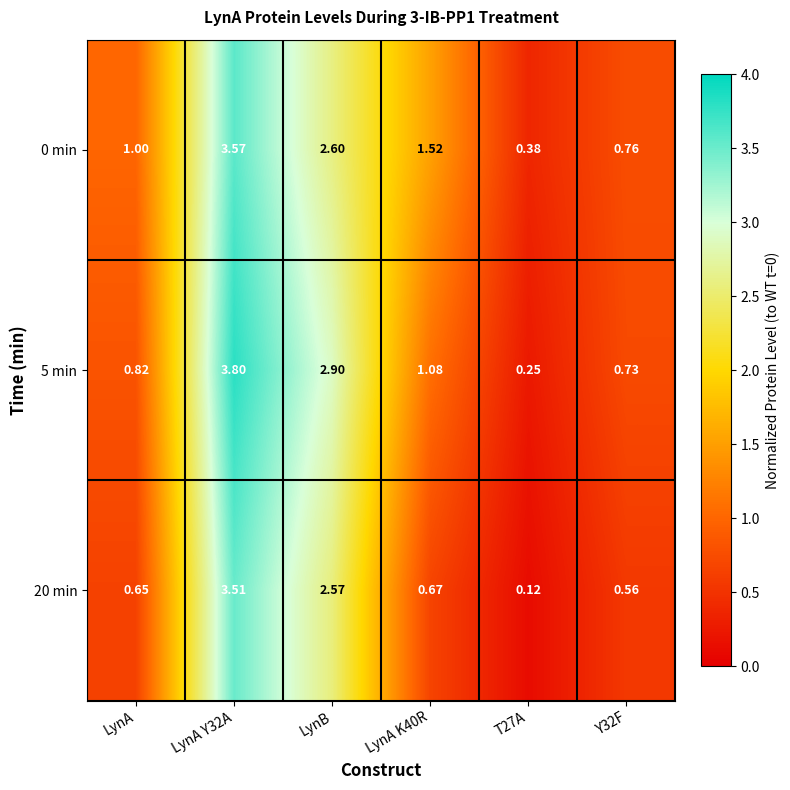

Which series has the largest range (max minus min)?

5 min